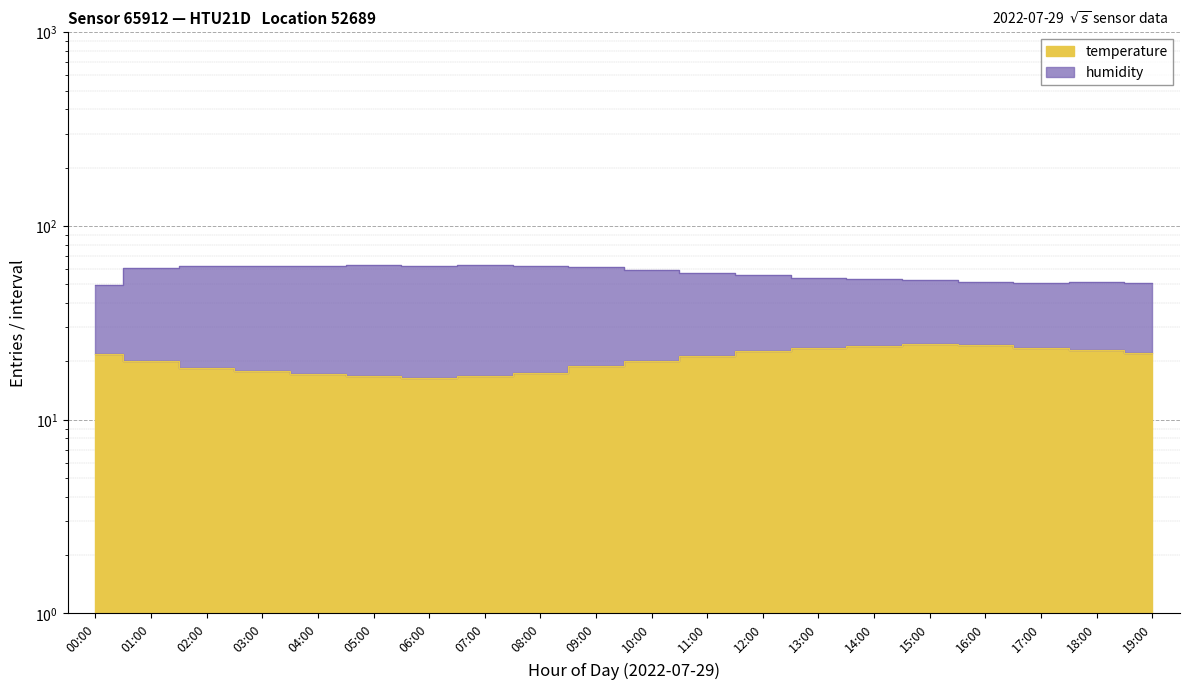

Which category has the highest value in the temperature series?

15:00